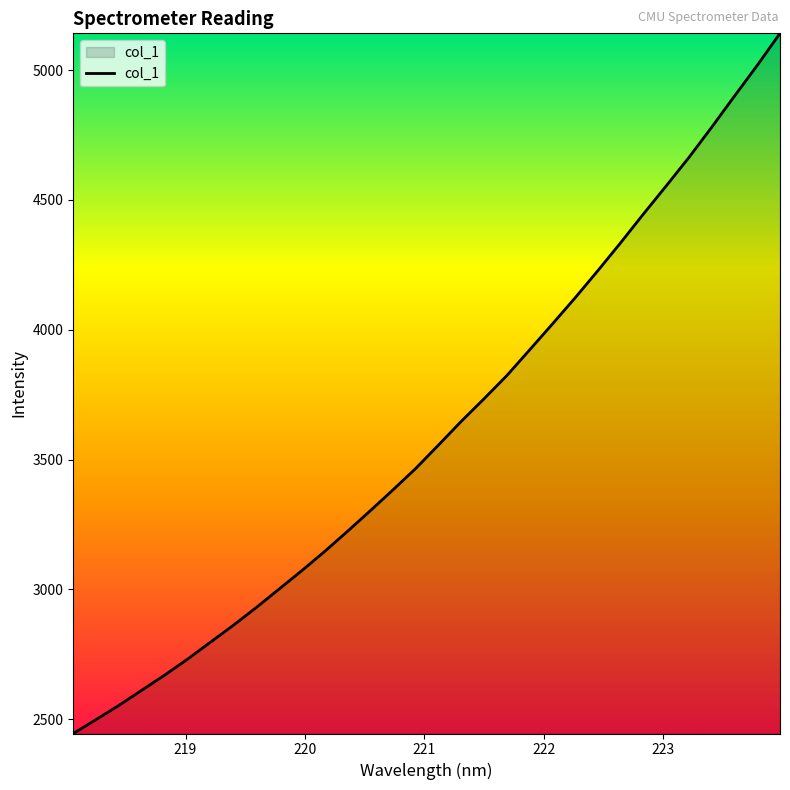

What is the smallest value displayed?

2444.7